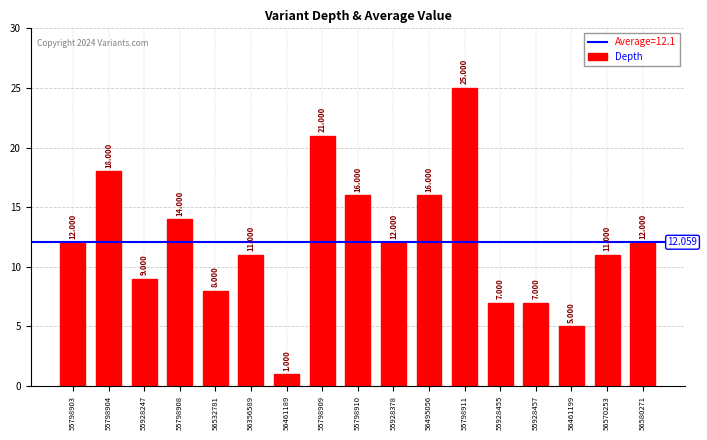

How many distinct data groups are displayed?

1